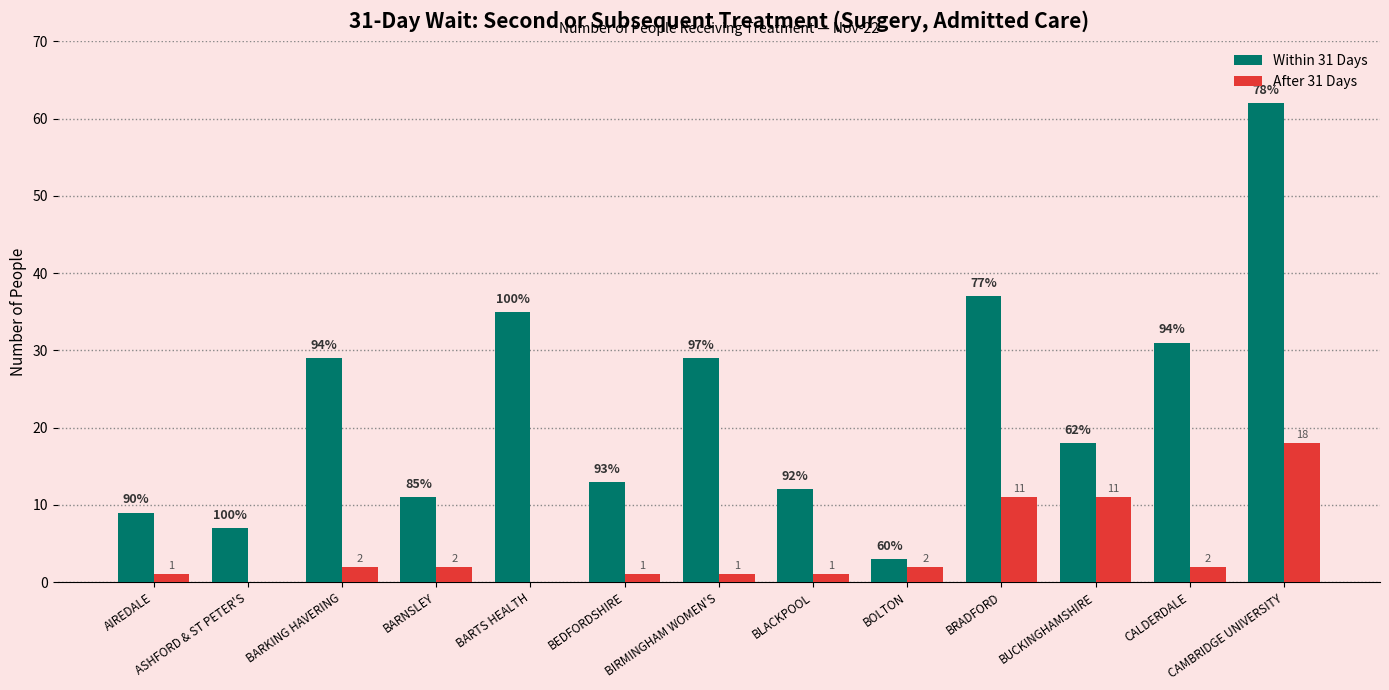

The value of Within 31 Days at AIREDALE is 13. True or false?

False